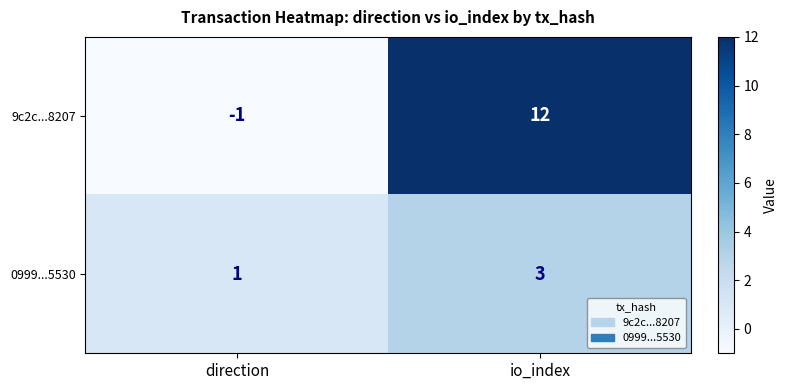

What is the greatest value displayed?

12